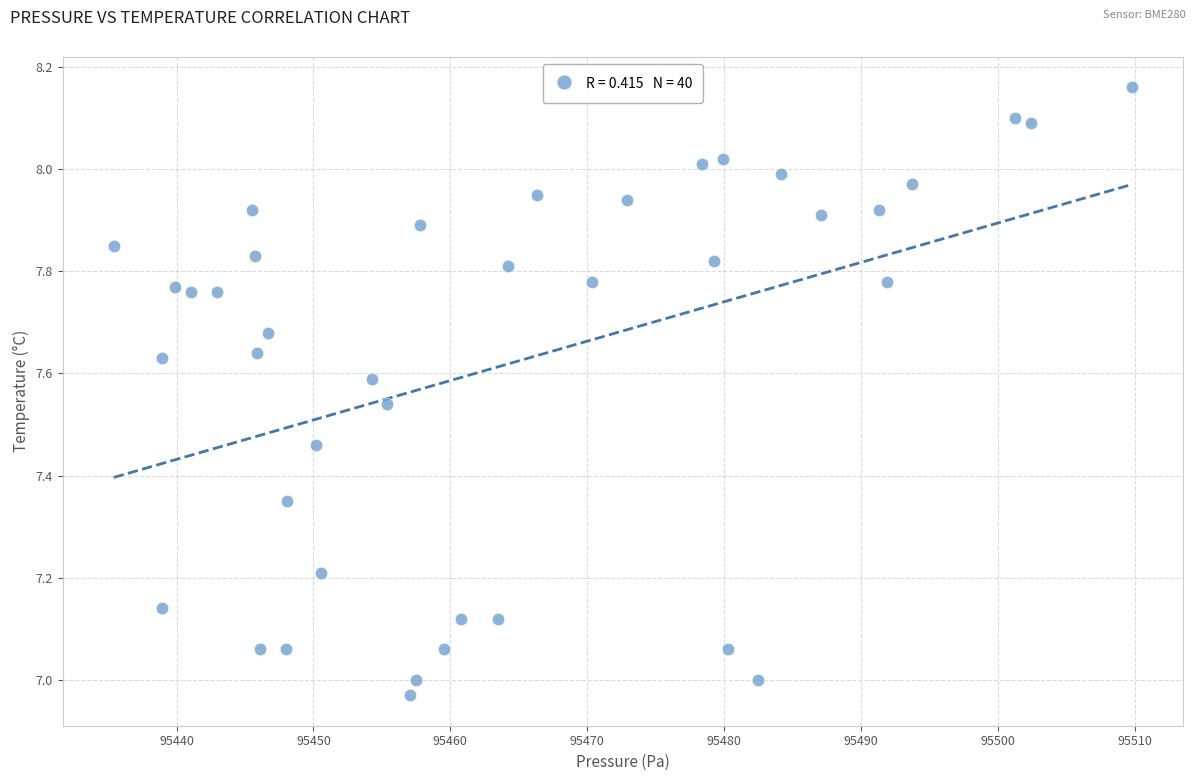

What is the range of X values (max minus min)?

74.4